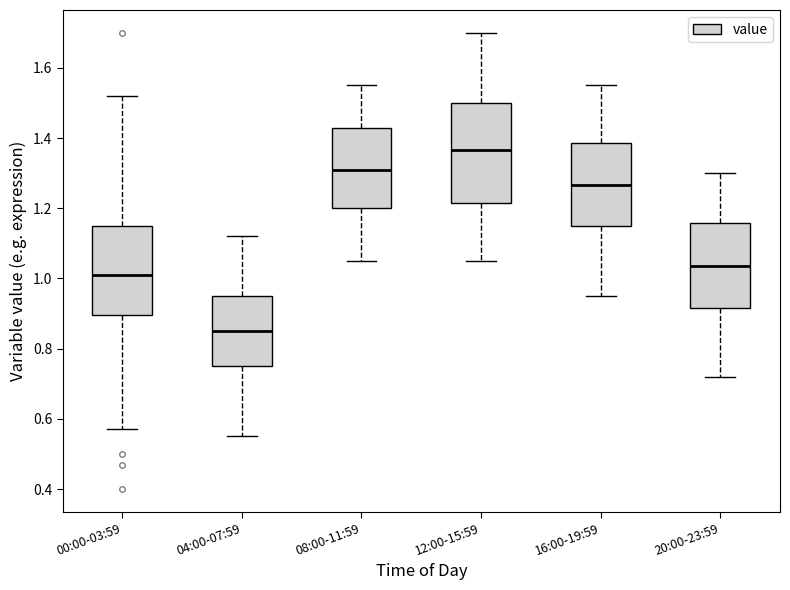

Reading left to right, transcribe this box plot: for each box, give where its median line is, the range the box spans, and where its two whiskers end, as read against the y-axis. The values are not printed on the chart, so give them approximately, as read against the axis.

00:00-03:59: median 1.02, box 0.90 to 1.16, whiskers 0.58 to 1.52
04:00-07:59: median 0.86, box 0.76 to 0.96, whiskers 0.56 to 1.12
08:00-11:59: median 1.32, box 1.20 to 1.42, whiskers 1.06 to 1.56
12:00-15:59: median 1.36, box 1.22 to 1.50, whiskers 1.06 to 1.70
16:00-19:59: median 1.26, box 1.16 to 1.38, whiskers 0.96 to 1.56
20:00-23:59: median 1.04, box 0.92 to 1.16, whiskers 0.72 to 1.30